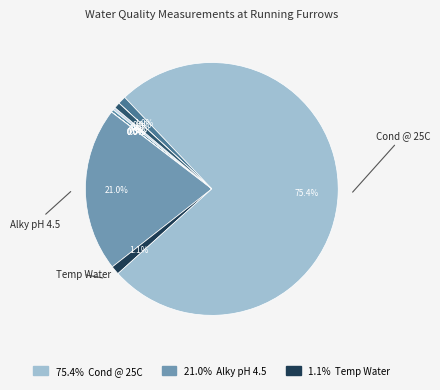

What is the smallest slice in the pie chart?

NH3 un-ion